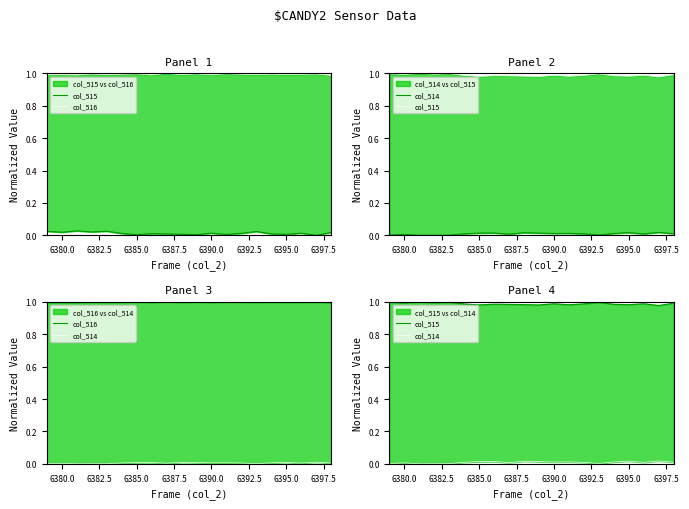

Rank the series at 6387.5 from highest to lowest value.

col_515, col_516, col_514